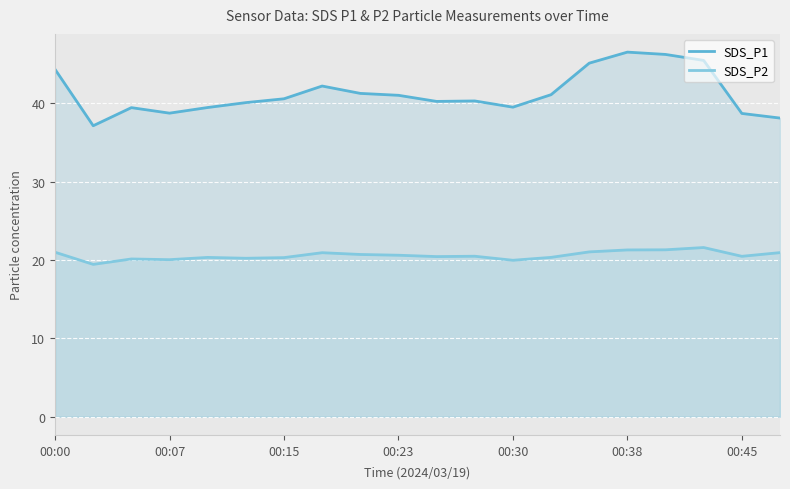

What is the difference between the maximum and minimum values in the SDS_P1 series?

9.4